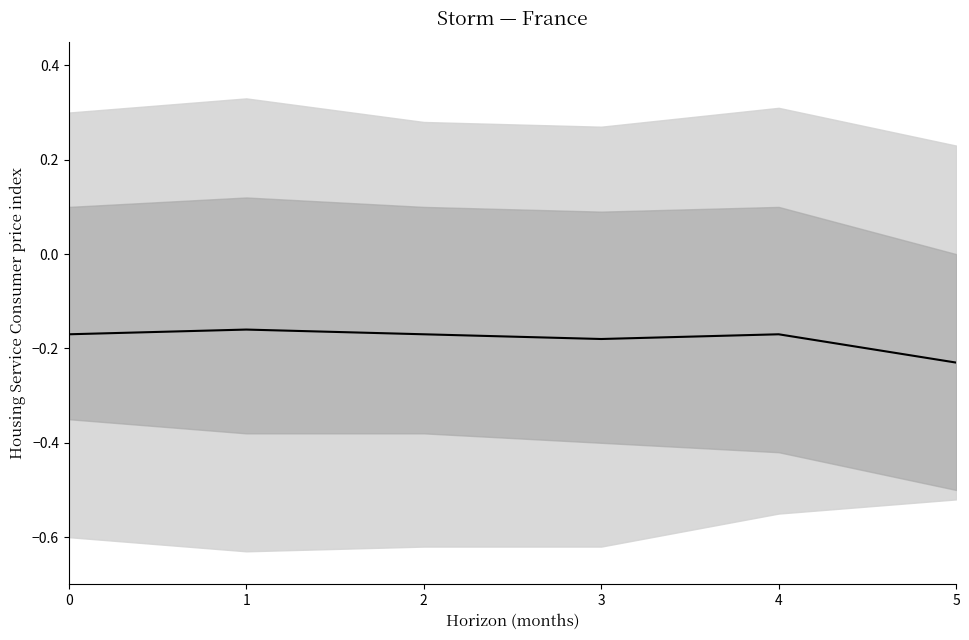

Reading left to right, what are all the values shown in this chart?

0=-0.2	1=-0.2	2=-0.2	3=-0.2	4=-0.2	5=-0.2